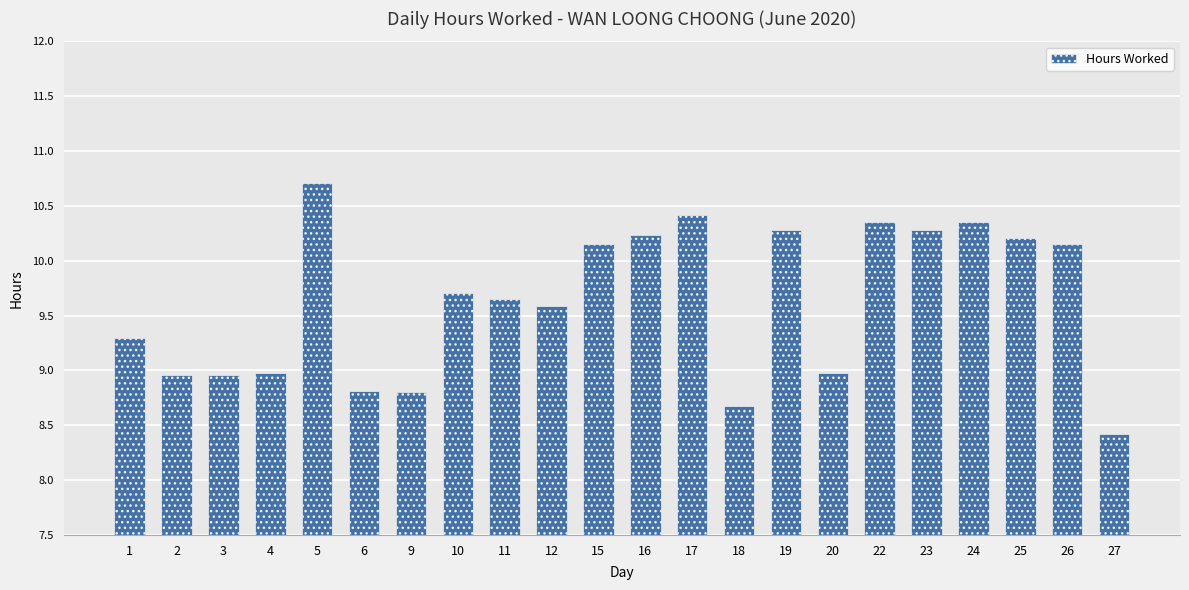

What is the sum of all values?

212.0